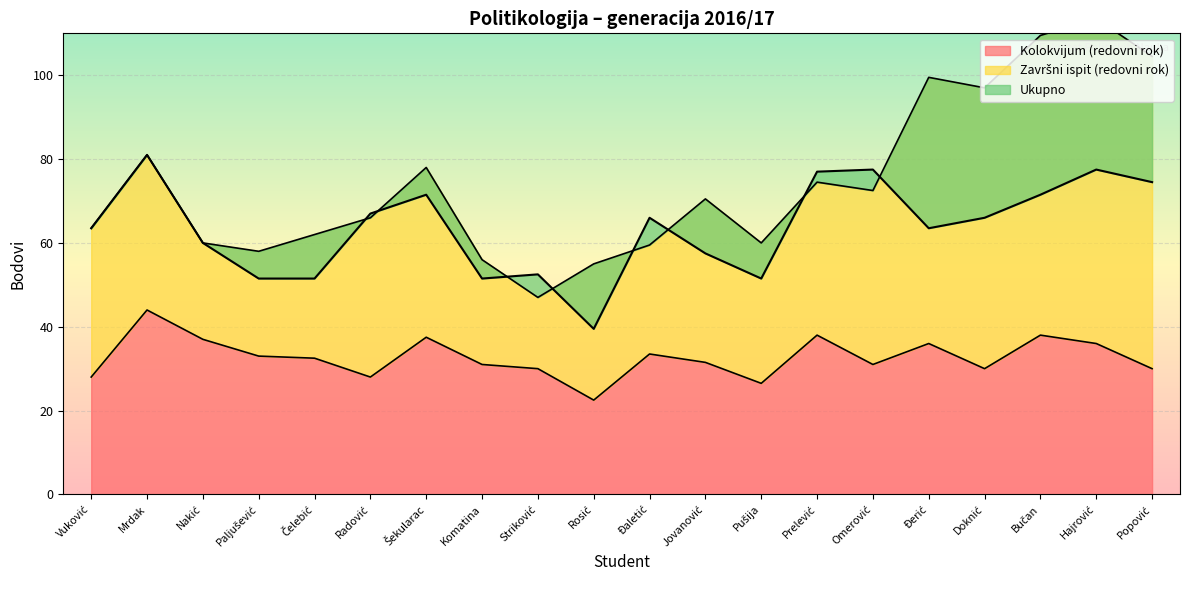

Is it true that Kolokvijum (redovni rok) equals 54.2 at Komatina?

False